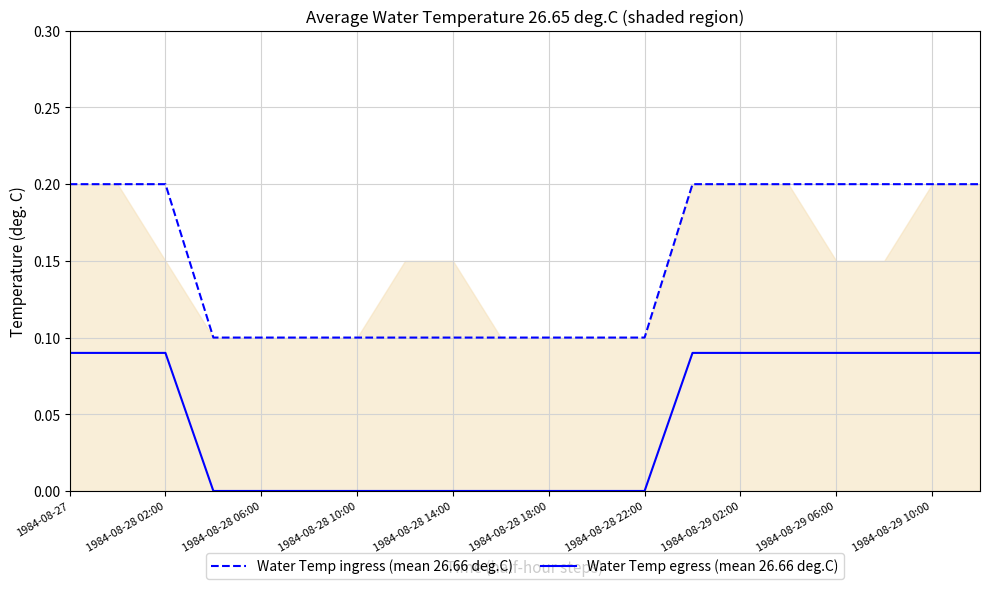

True or false: Water Temp ingress (mean 26.66 deg.C) has more than 2 points higher than both neighbors.

False